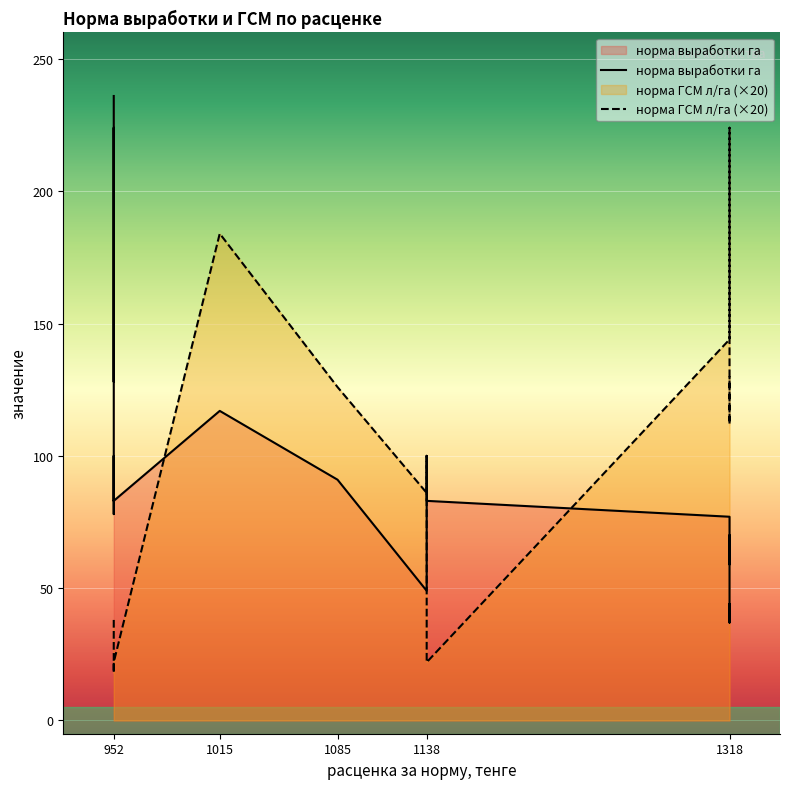

What is the lowest value of the норма выработки га series?

37.0